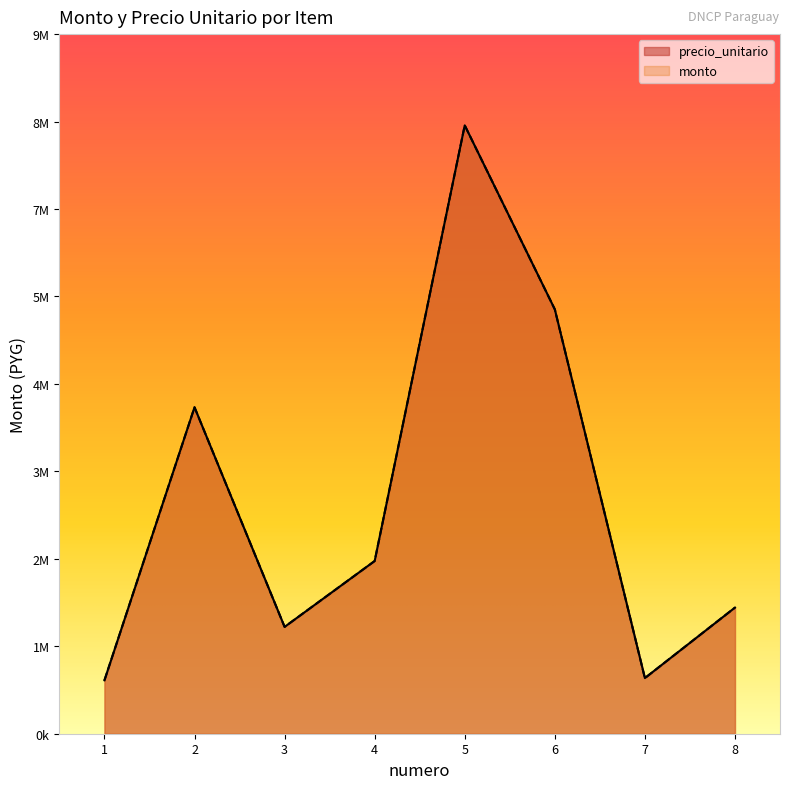

Is the value of precio_unitario at 8 greater than the value of monto at 1?

Yes